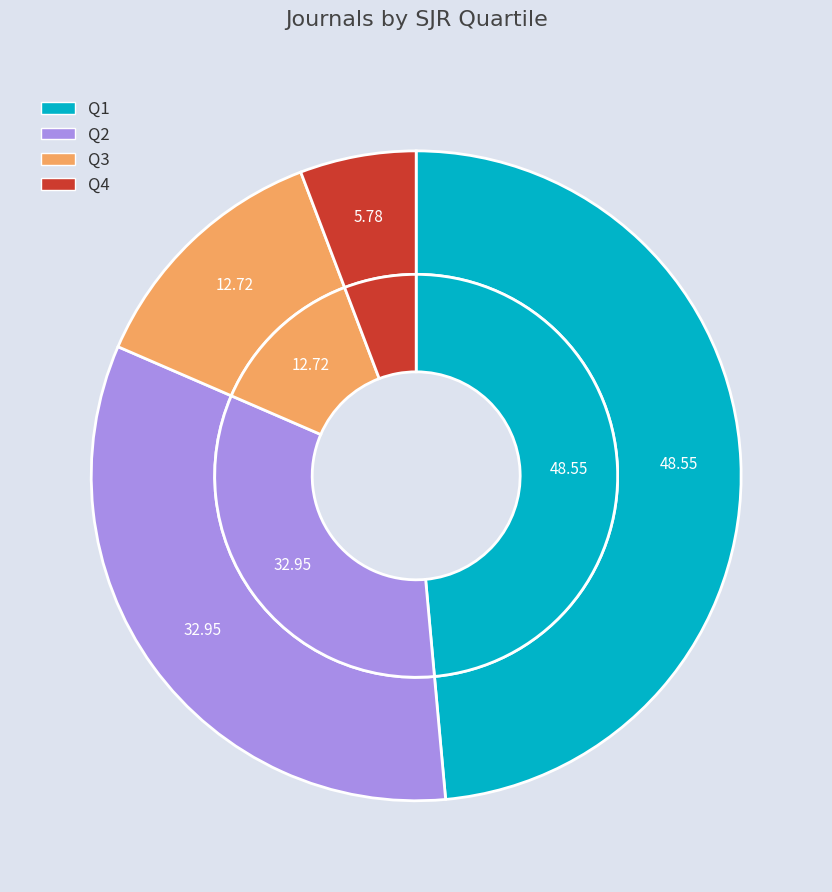

True or false: Q1 accounts for 62% of the total.

False